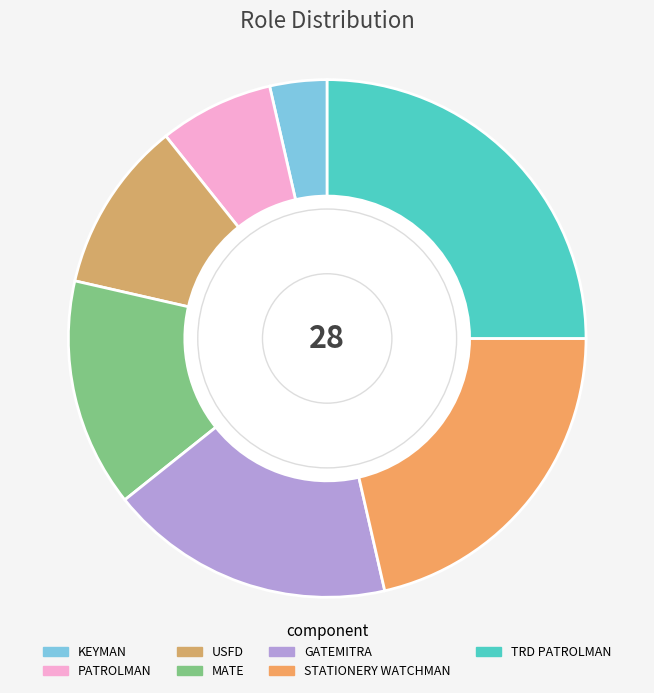

What percentage do STATIONERY WATCHMAN and PATROLMAN together represent?

28.6%